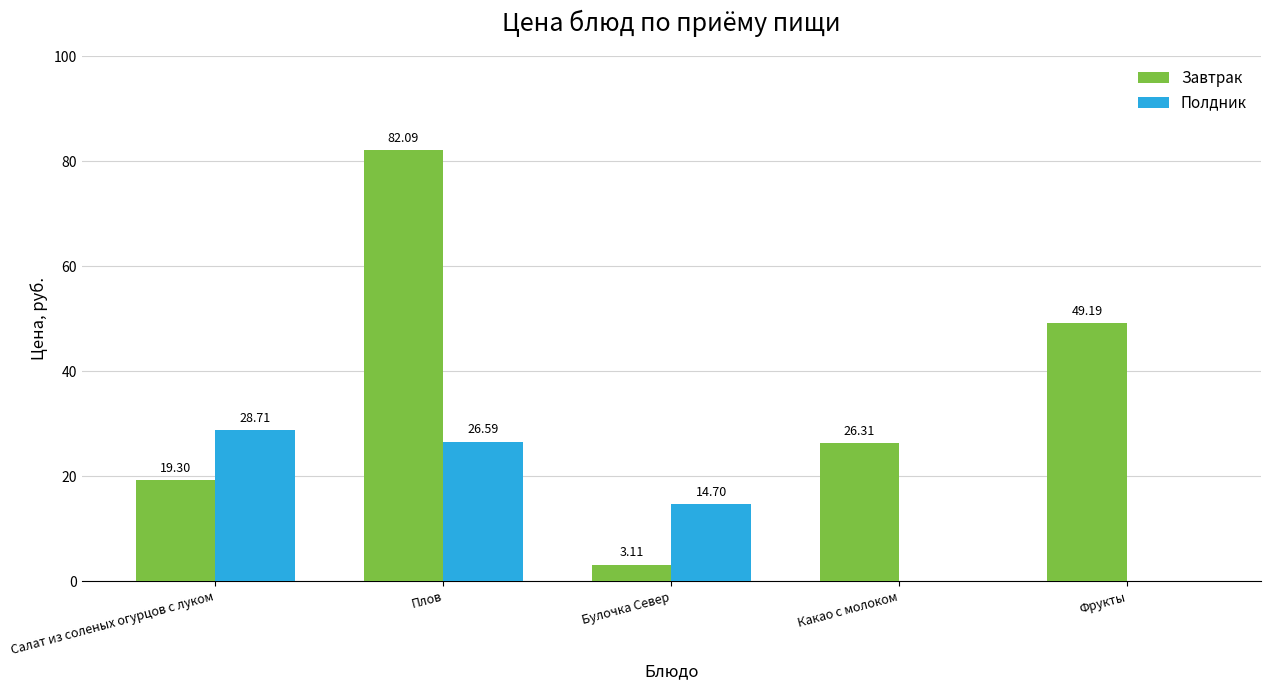

At which category is the sum across all series the highest?

Плов